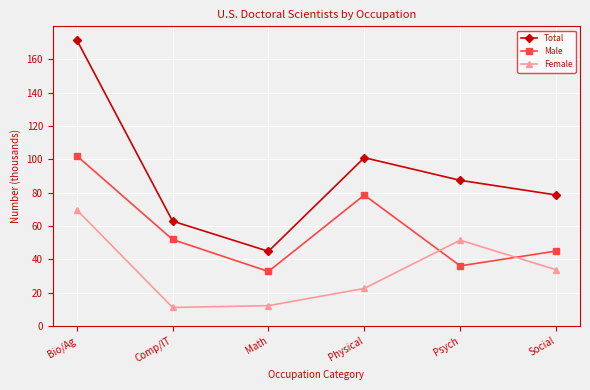

Rank the series by their average value, from lowest to highest.

Female, Male, Total